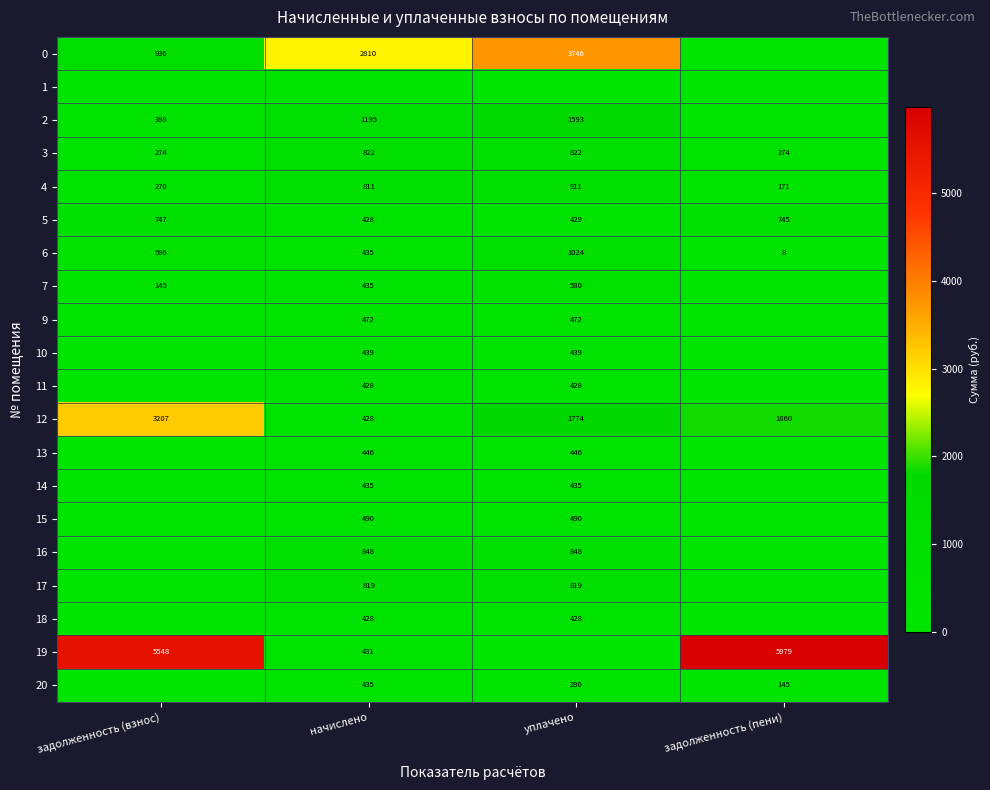

Which has a higher value, задолженность (взнос) or начислено?

начислено